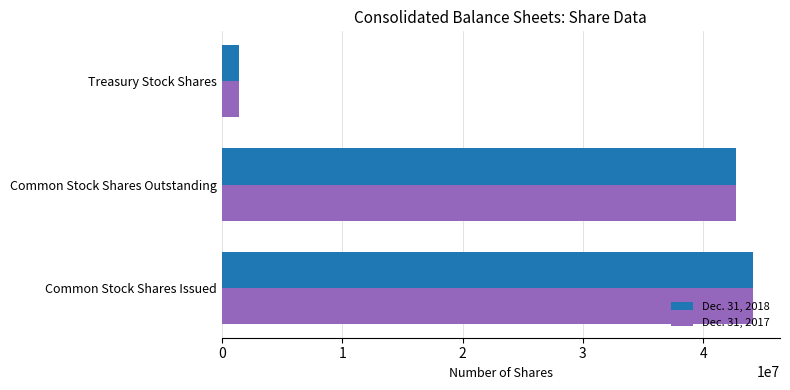

The value of Dec. 31, 2017 at Common Stock Shares Outstanding is 42751030. True or false?

True